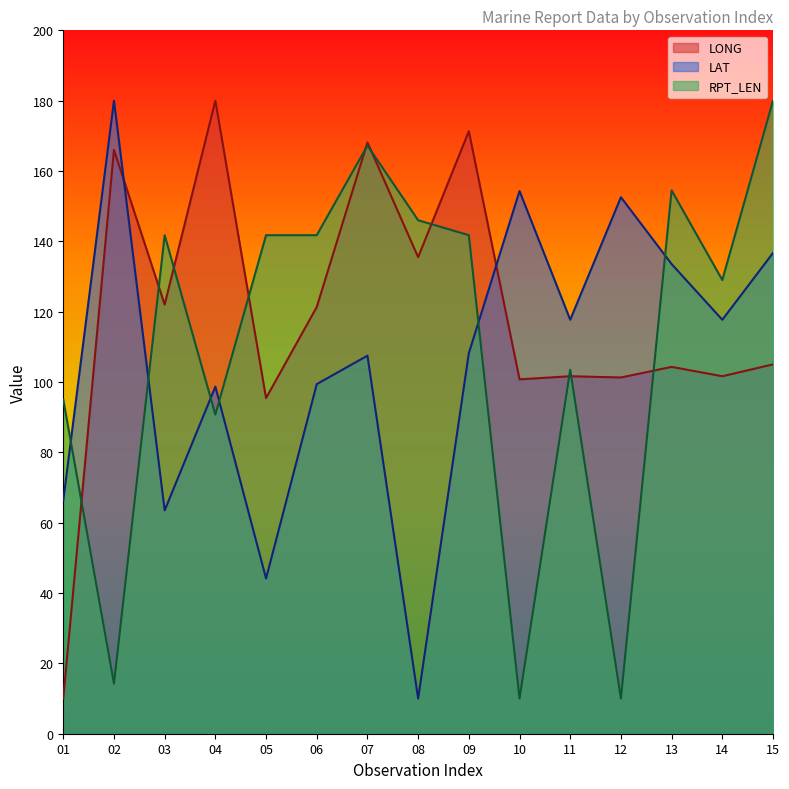

Reading left to right, transcribe all the data shown in this chart.

LONG: 10.0	166.0	122.0	180.0	95.4	121.3	168.1	135.5	171.3	100.8	101.6	101.3	104.3	101.6	105.0
LAT: 66.3	180.0	63.5	98.7	44.1	99.4	107.5	10.0	108.2	154.3	117.7	152.5	133.5	117.7	136.7
RPT_LEN: 95.0	14.2	141.8	90.8	141.8	141.8	167.2	146.0	141.8	10.0	103.5	10.0	154.5	129.0	180.0